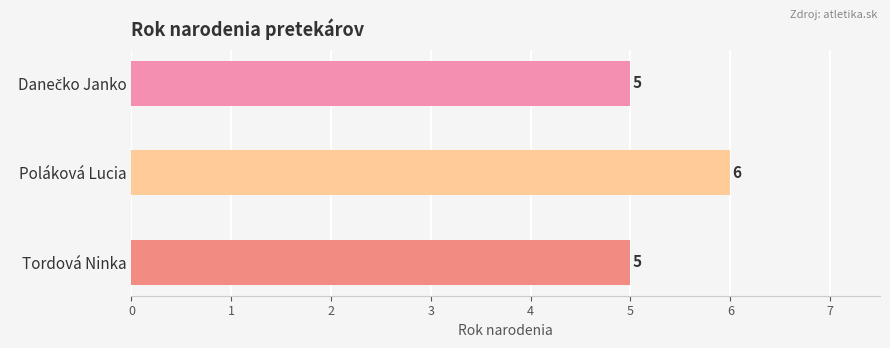

What is the maximum value shown in the chart?

6